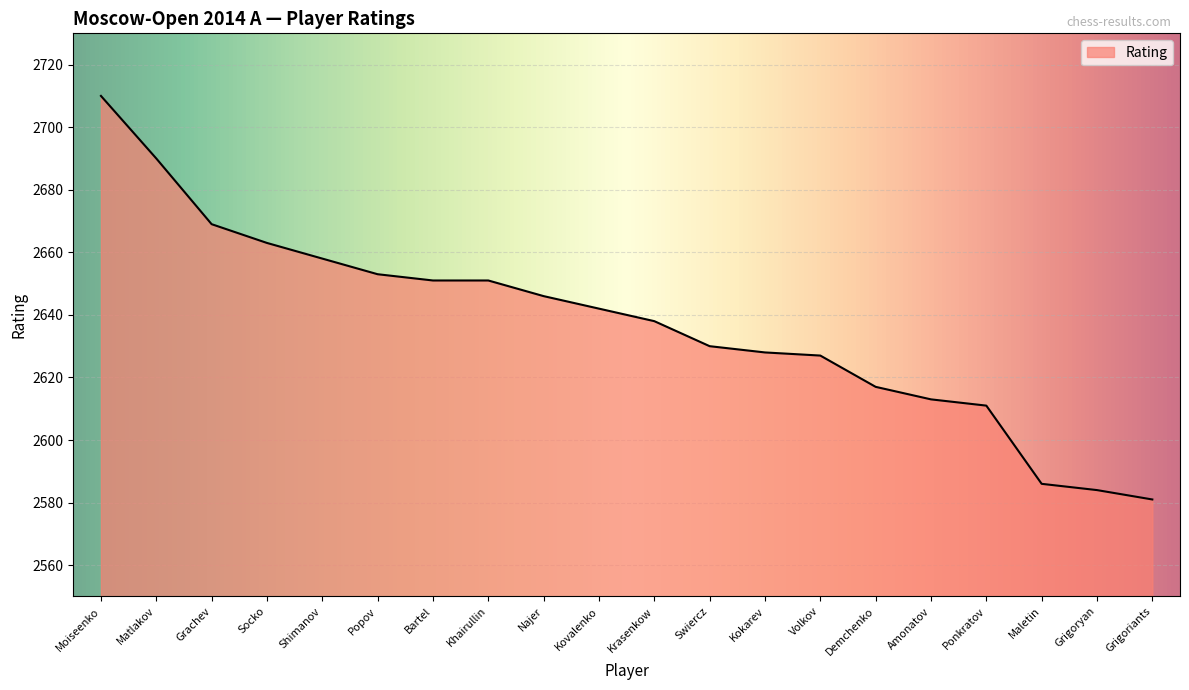

What is the difference between the second highest and minimum values?

109